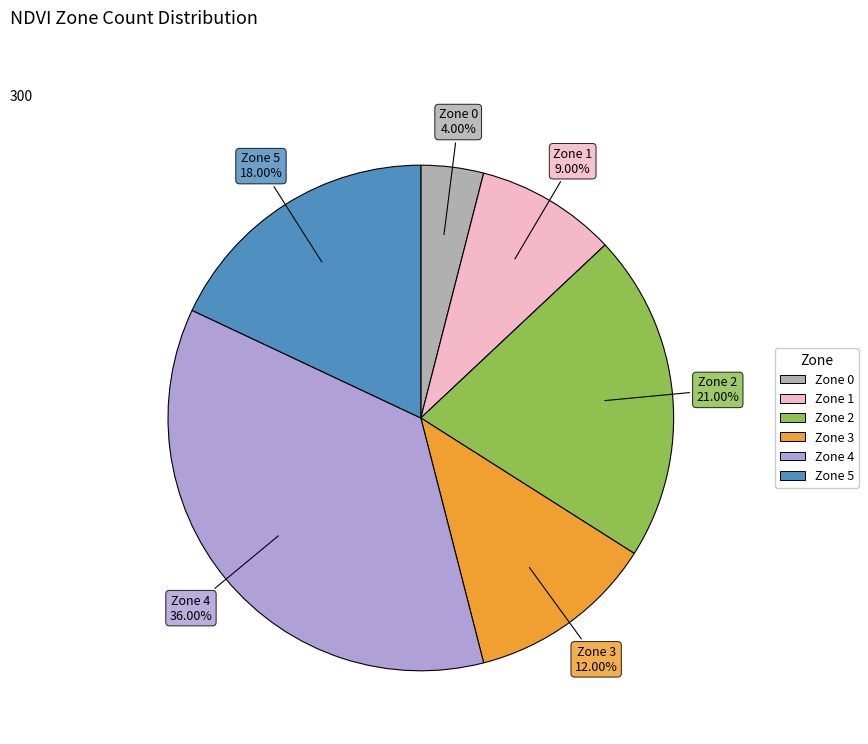

To the nearest percent, what is the difference between the Zone 5 and Zone 3 slice percentages?

6%